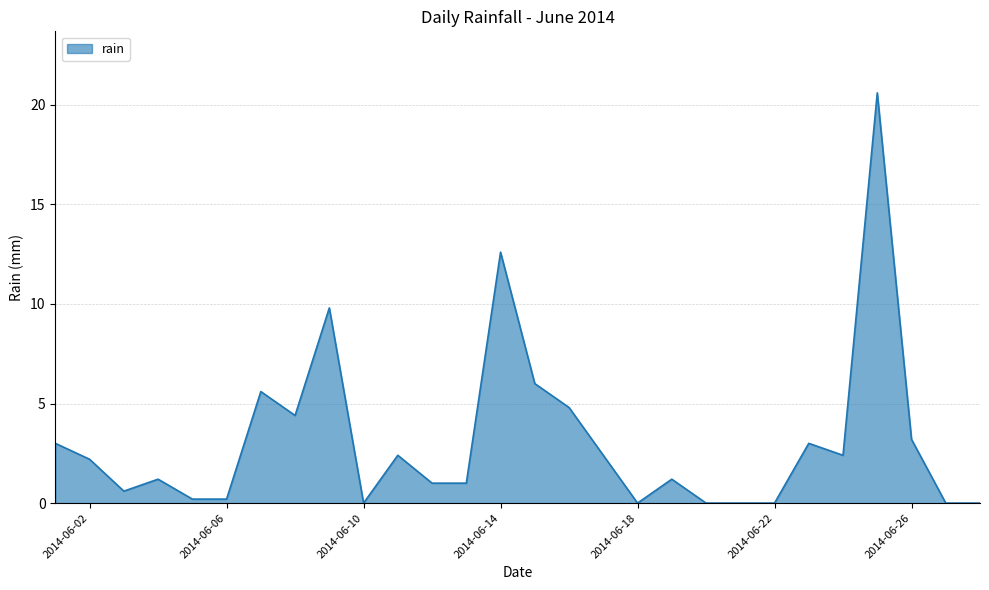

What is the greatest value displayed?

20.6